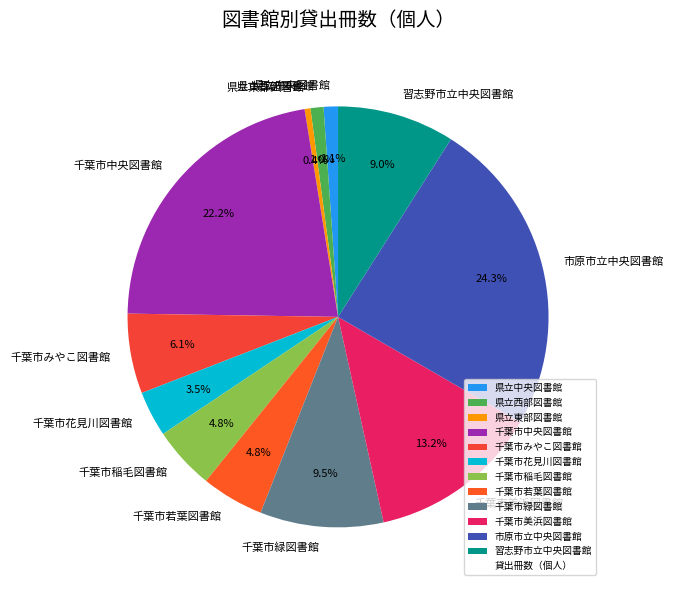

Is there any slice that represents more than half of the pie?

No